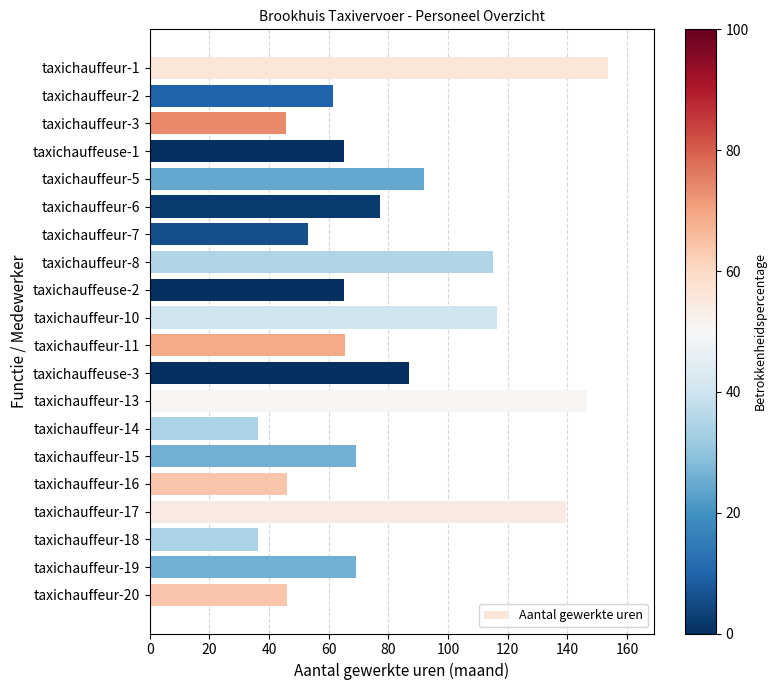

What is the label of the 10th bar from the bottom?

taxichauffeur-11